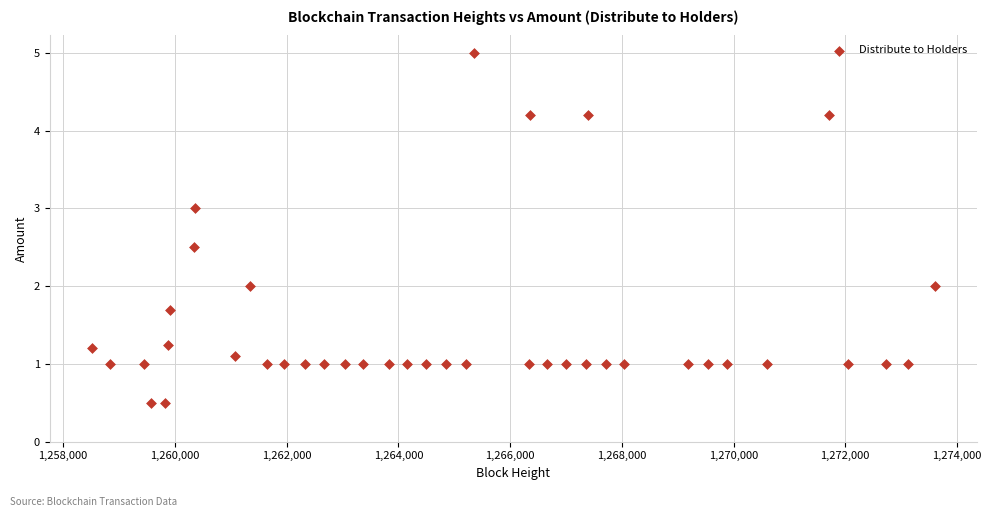

What is the range of Y values (max minus min)?

4.5